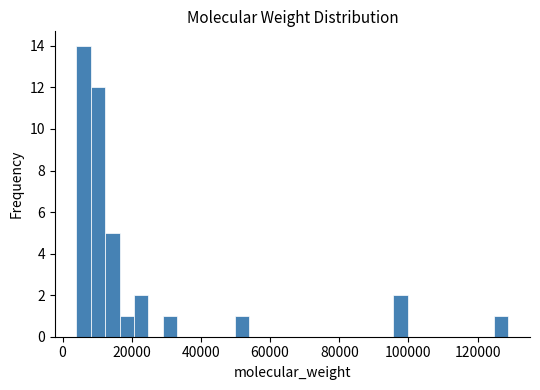

Around what value on the x-axis is the tallest bar? Give the approximate position of its centre, as read against the axis.

6000